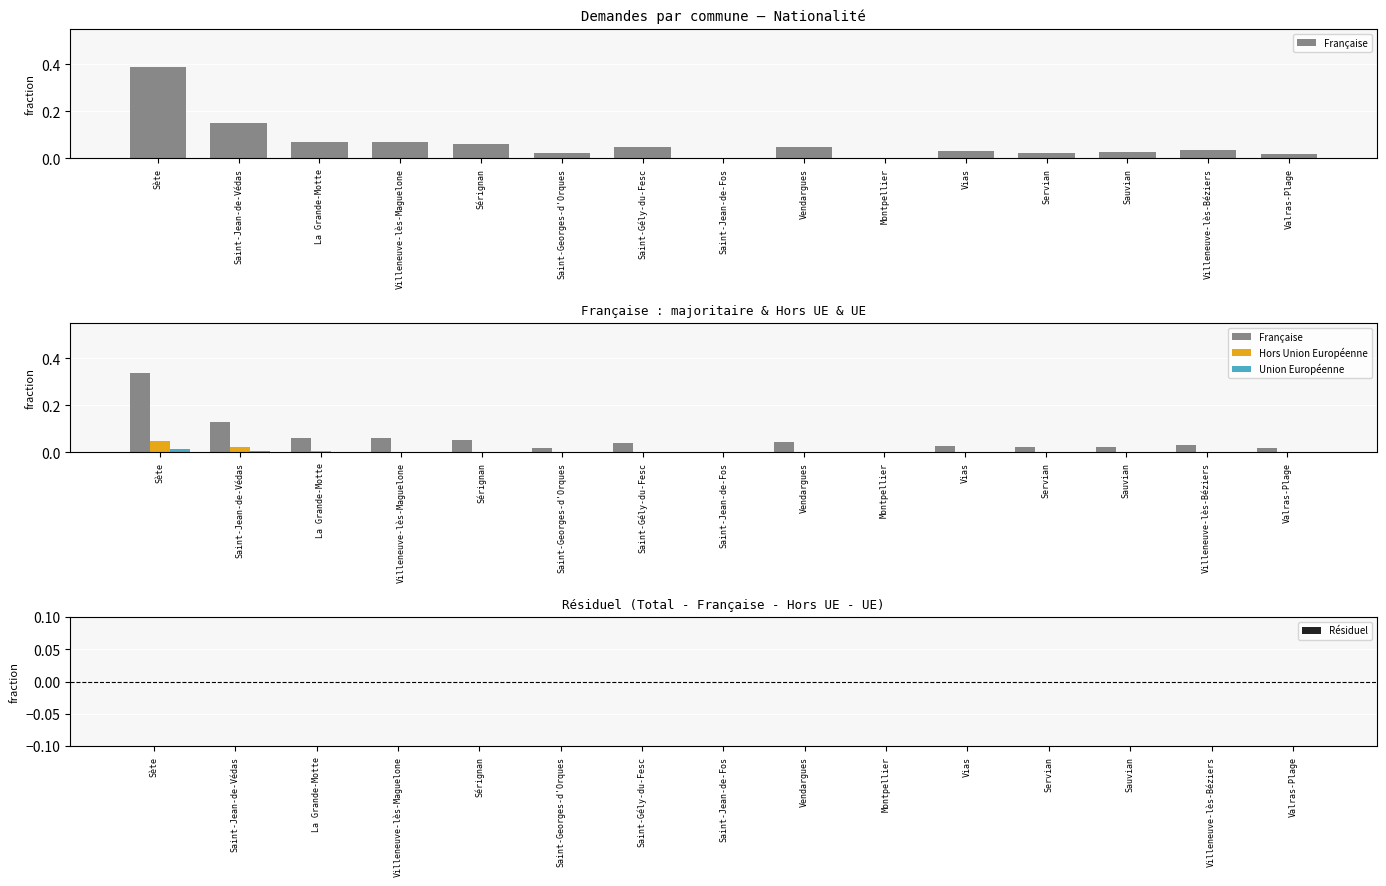

Does the chart contain any negative values?

No